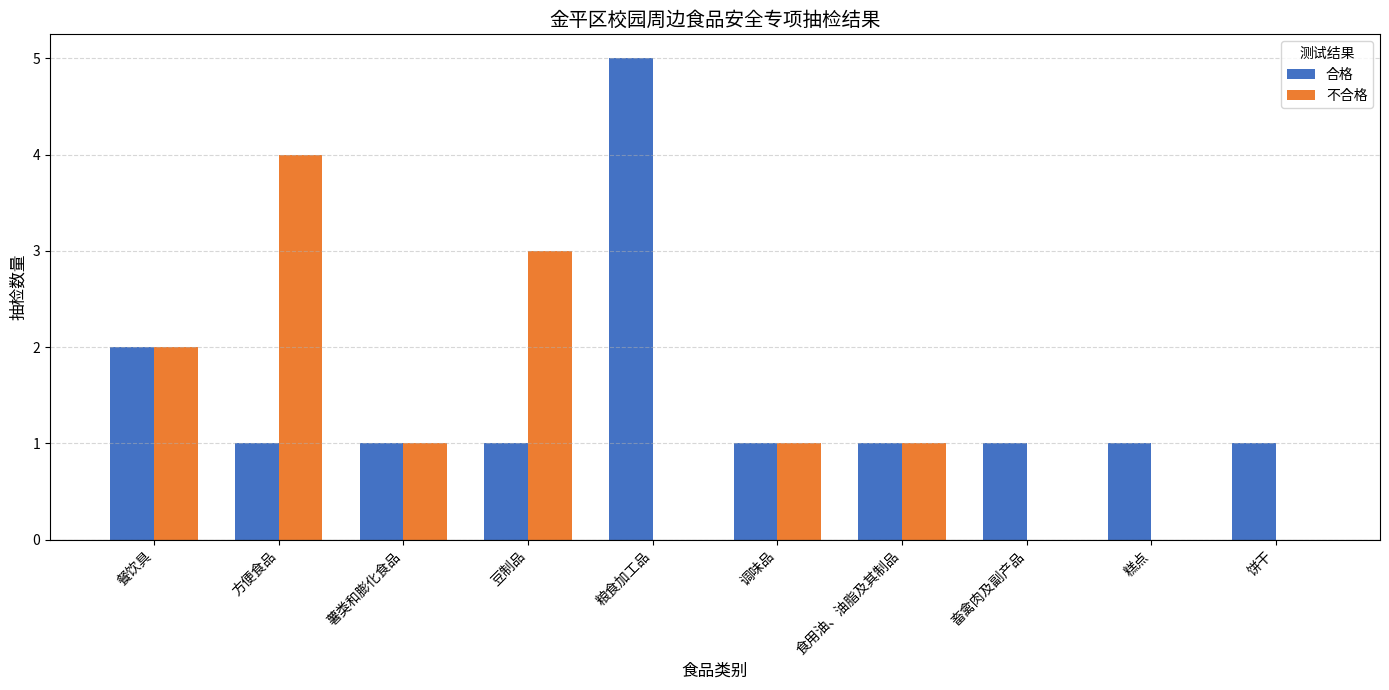

What are all the series names shown in the legend?

合格, 不合格